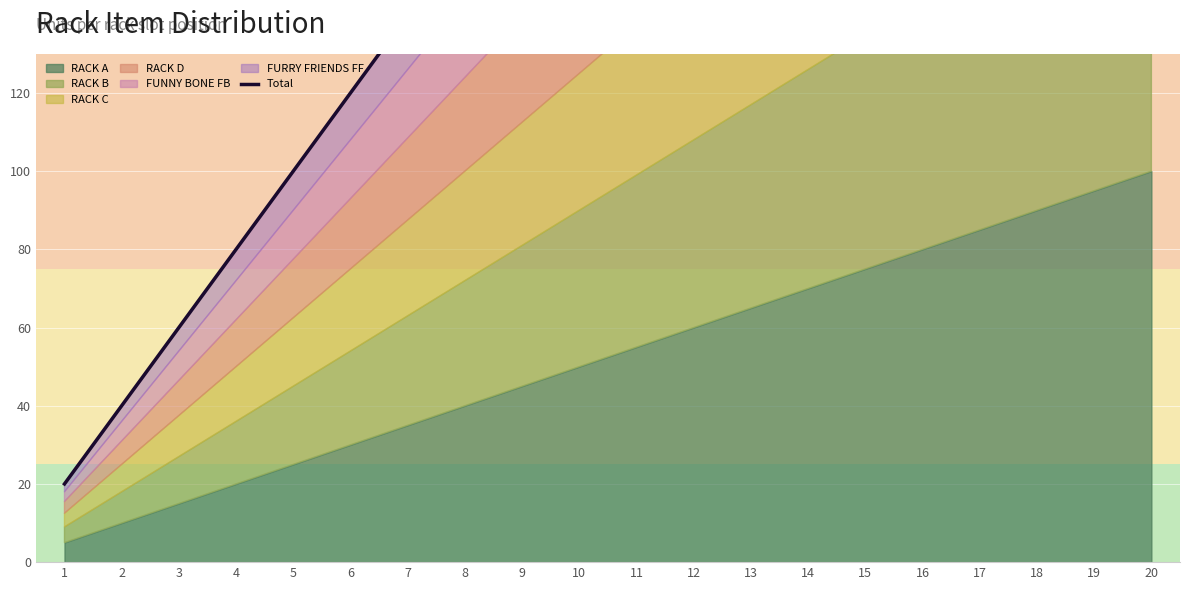

The chart shows a value of 380 at 19. True or false?

True